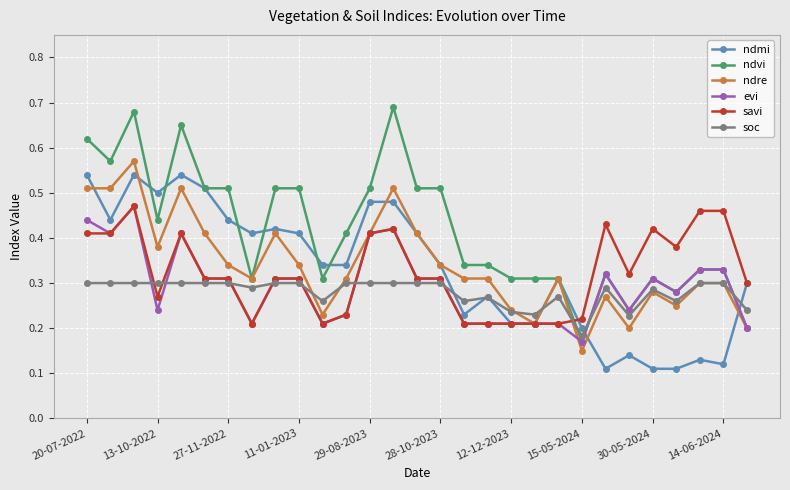

True or false: evi has more than 2 points higher than both neighbors.

True